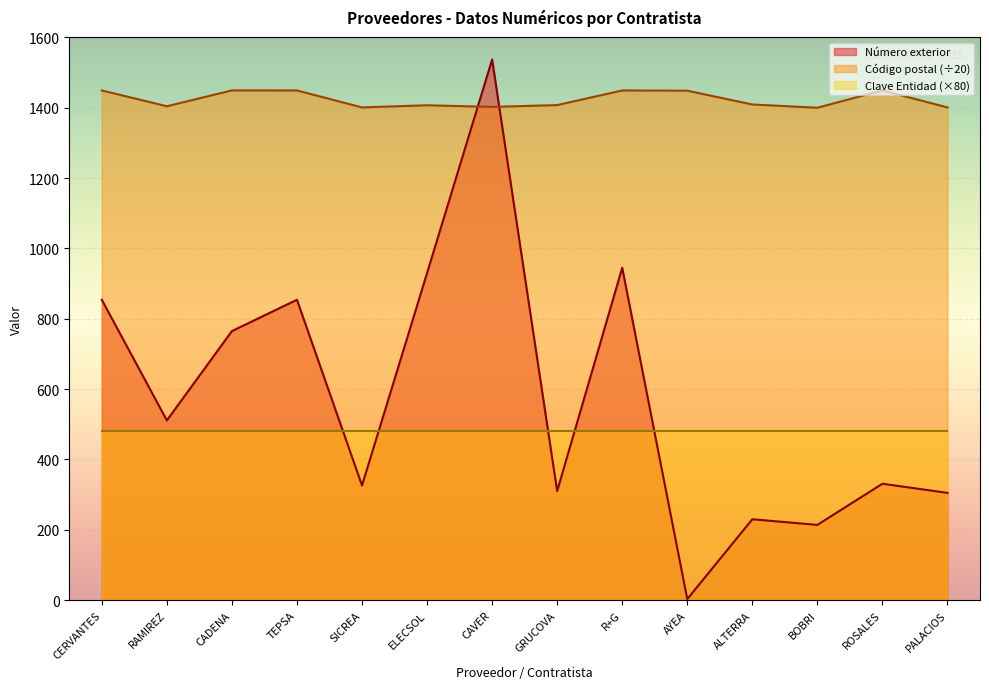

True or false: Número exterior and Código postal (÷20) cross at least once.

True